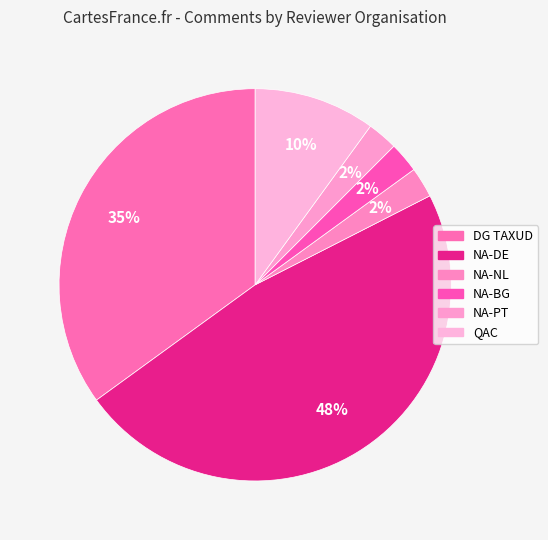

Count the number of slices in the pie.

6